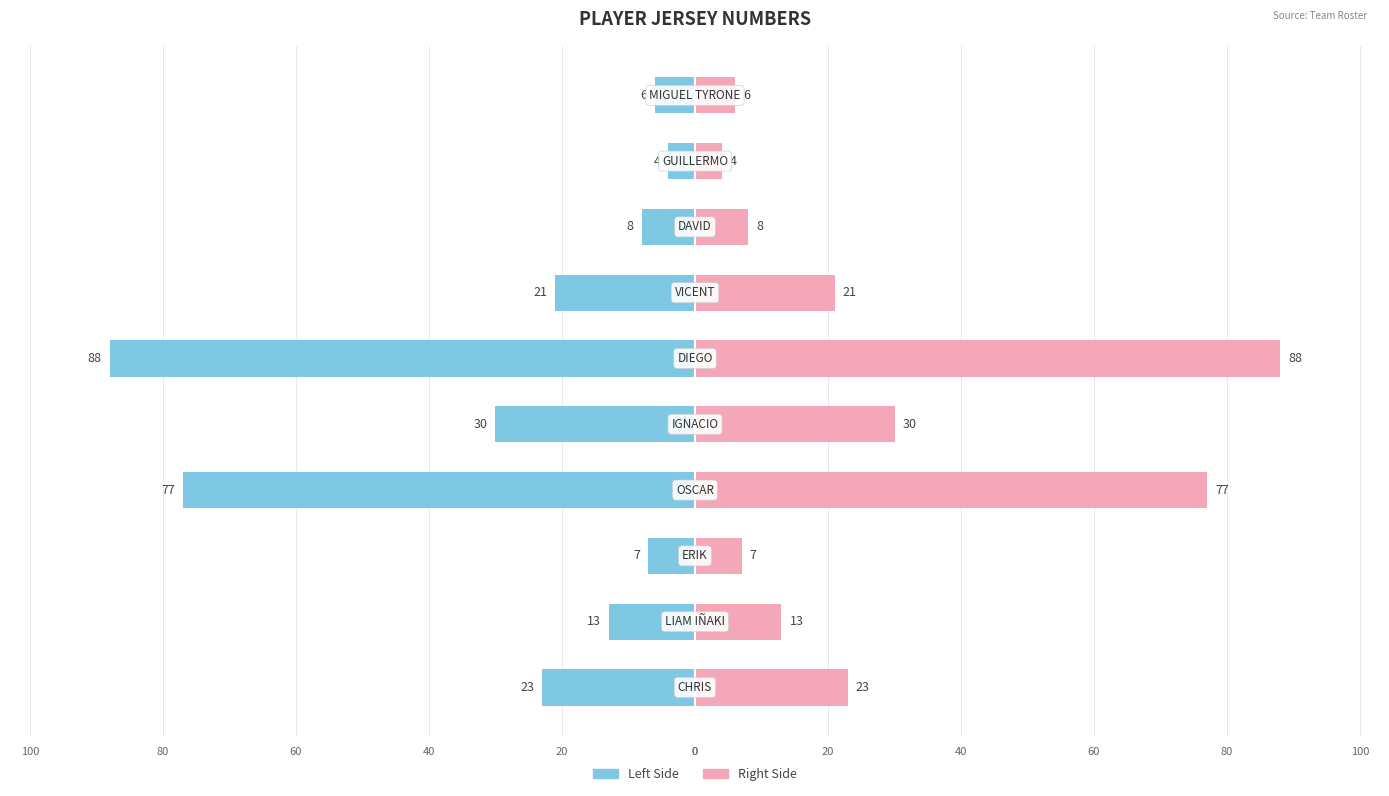

What is the greatest value displayed?

88